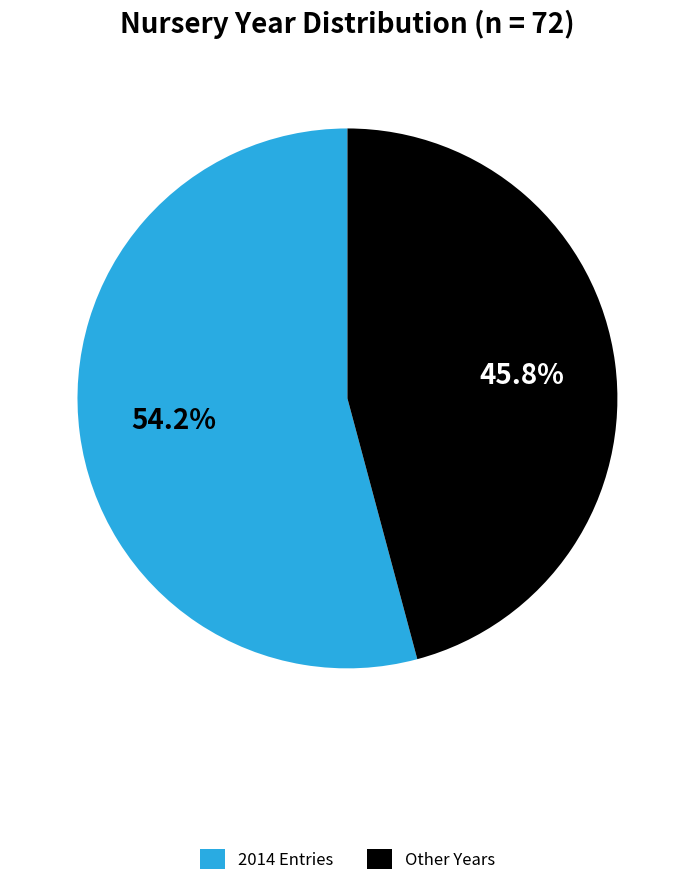

Rank the categories by value from highest to lowest.

2014, Other